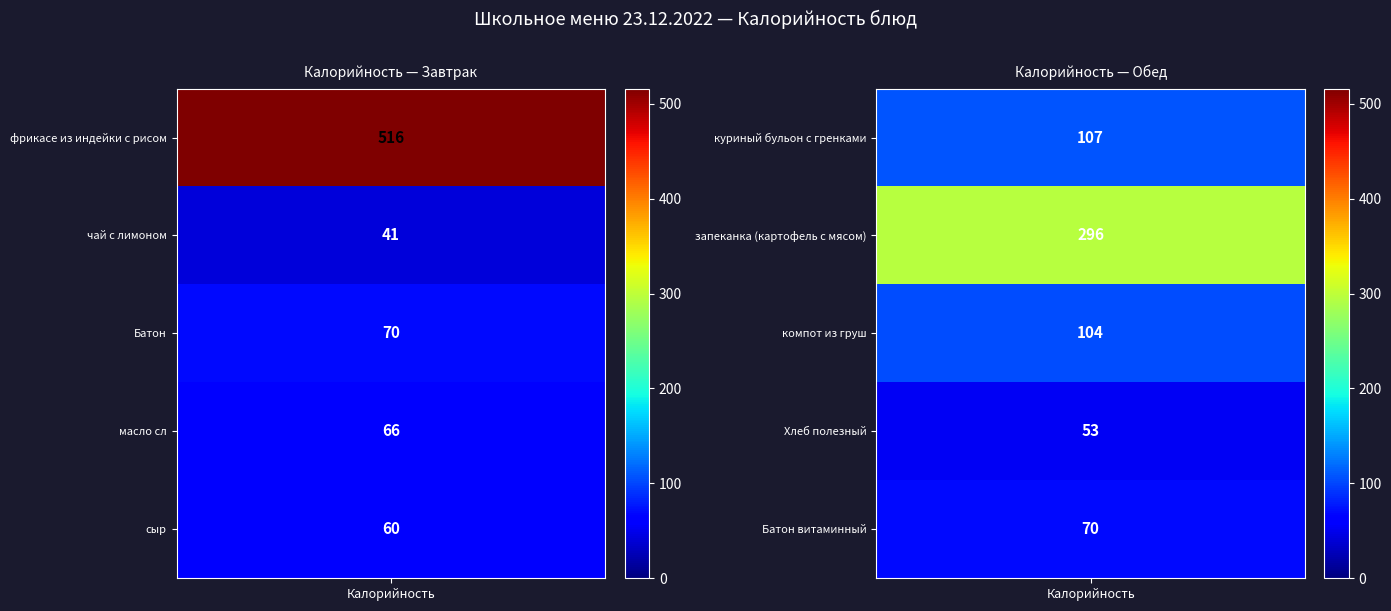

The value of 1 блюдо at 1 is 445. True or false?

False